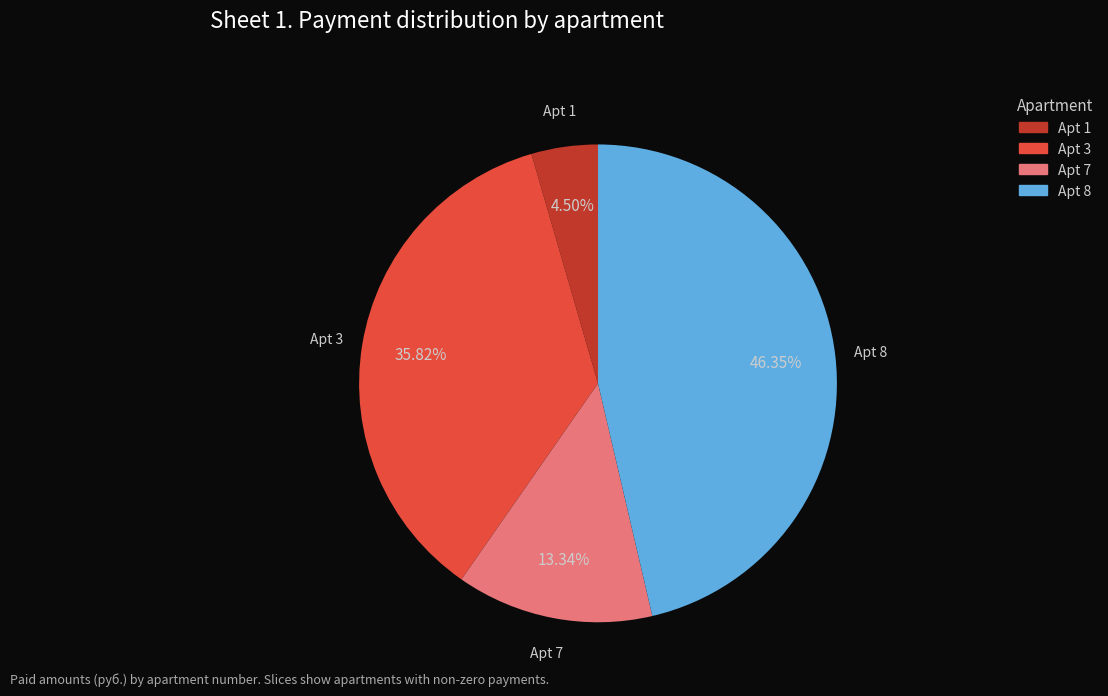

Is there any slice that represents more than half of the pie?

No